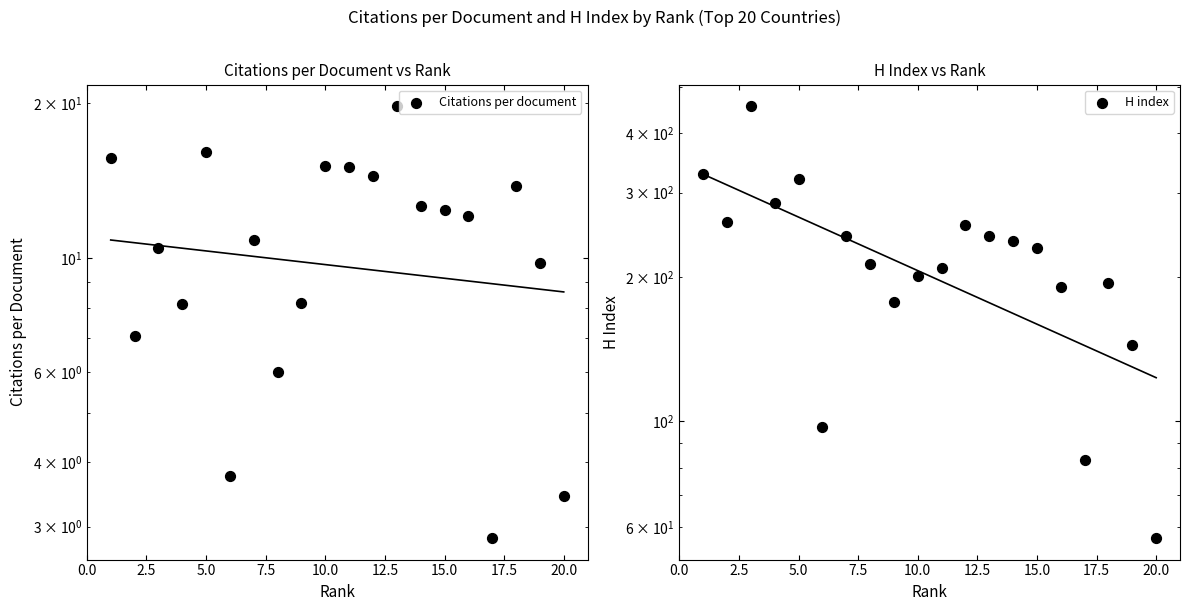

Which series has the widest spread of Y values?

H index